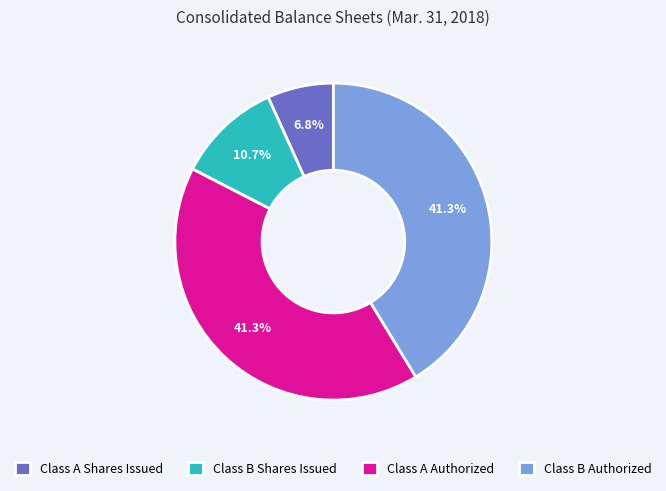

Count the number of slices in the pie.

4